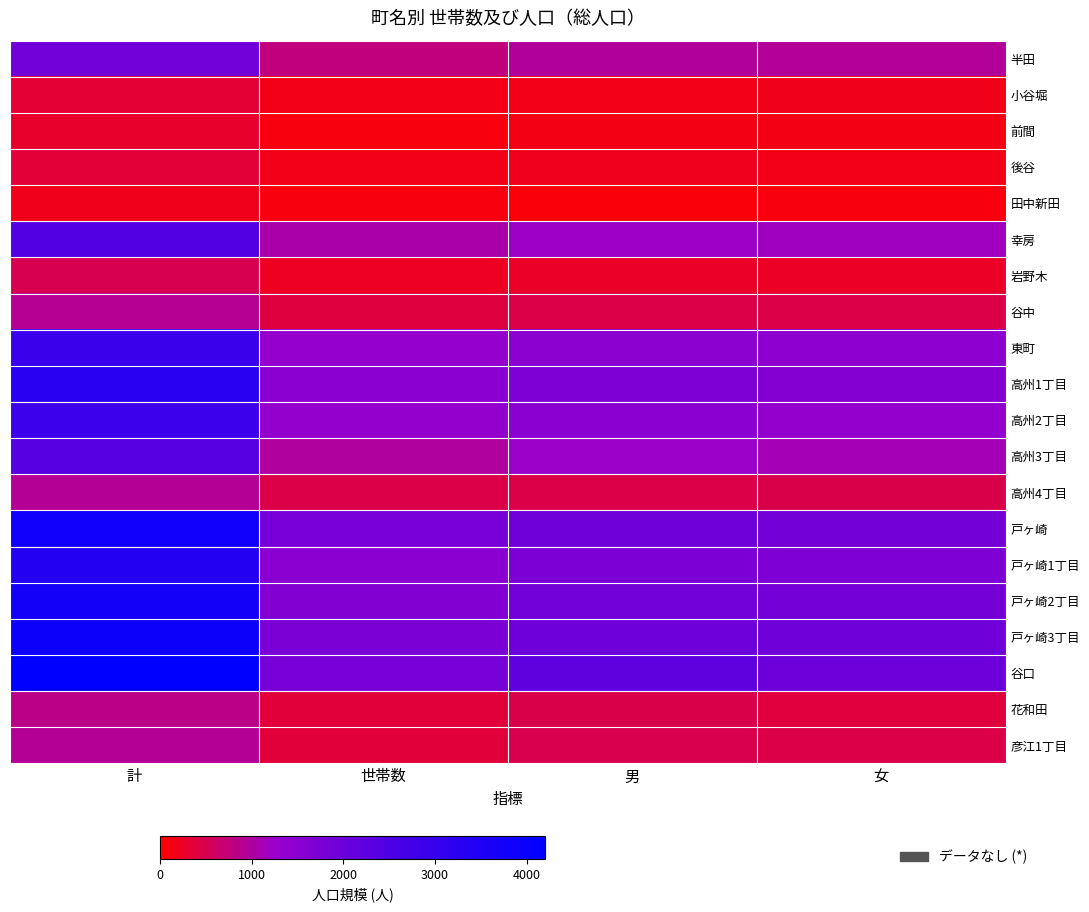

At 計, list the series in order from smallest to largest.

田中新田, 前間, 小谷堀, 後谷, 岩野木, 花和田, 谷中, 彦江1丁目, 高州4丁目, 半田, 高州3丁目, 幸房, 高州2丁目, 東町, 高州1丁目, 戸ヶ崎1丁目, 戸ヶ崎2丁目, 戸ヶ崎, 戸ヶ崎3丁目, 谷口